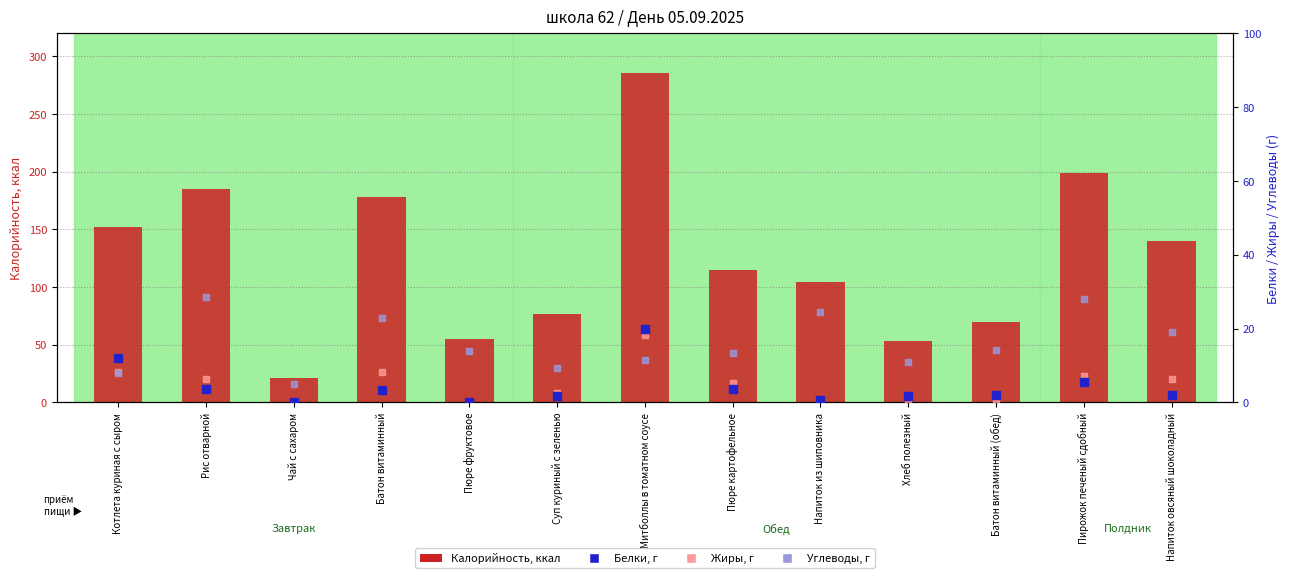

Which series reaches the maximum Y coordinate?

Калорийность